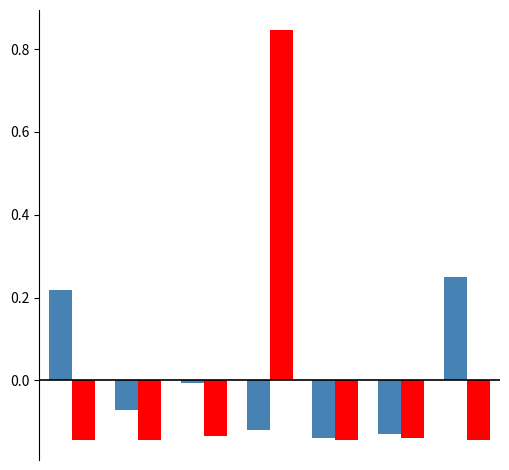

How many groups of bars are there?

7